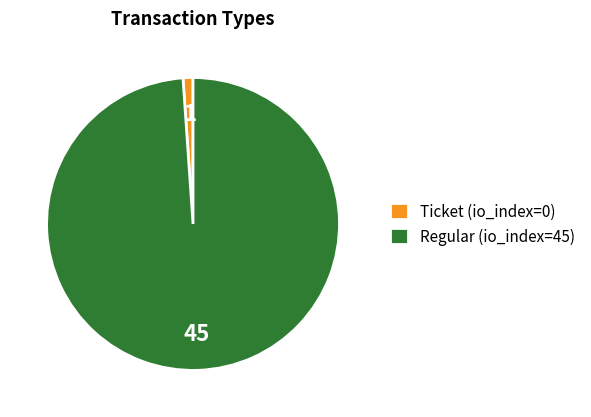

How many segments does this pie chart have?

2